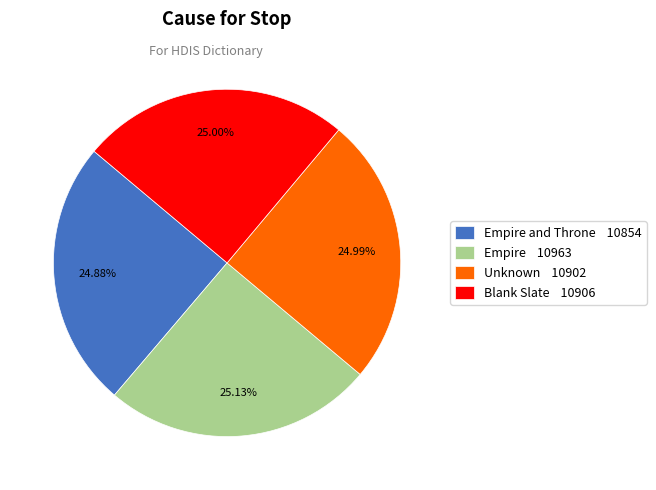

Is the sum of Empire and Throne 10854 and Blank Slate 10906 greater than half?

No